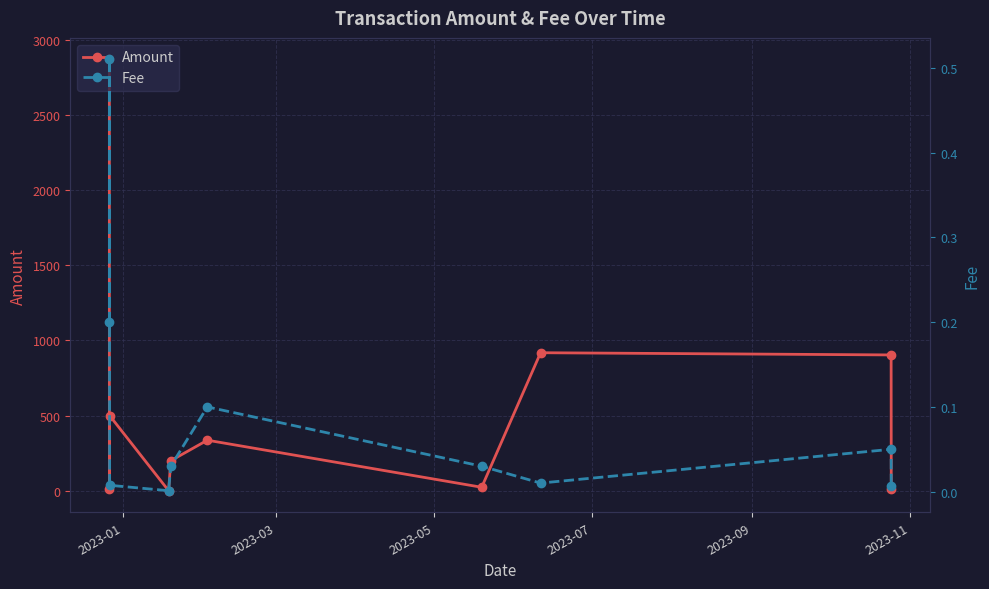

True or false: Amount has more than 1 points higher than both neighbors.

True